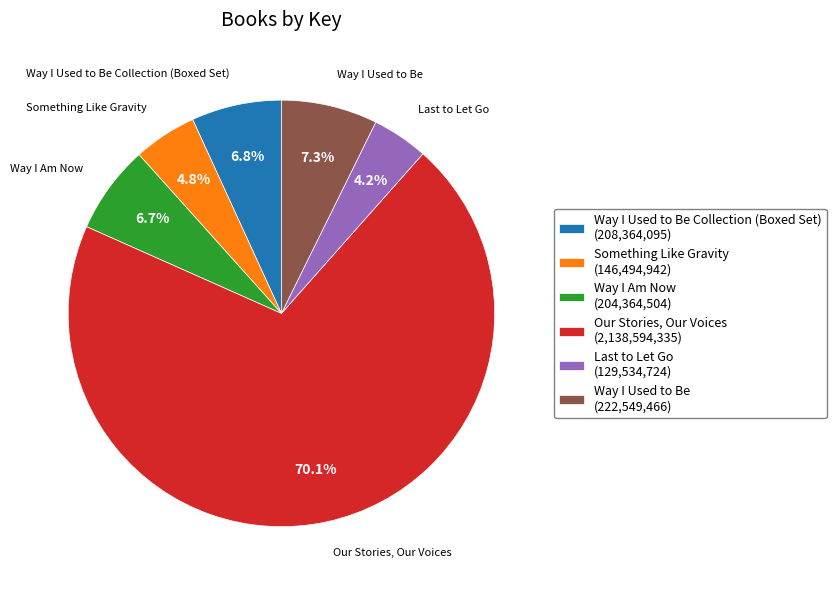

Between Way I Used to Be (222,549,466) and Way I Am Now (204,364,504), which is larger?

Way I Used to Be (222,549,466)